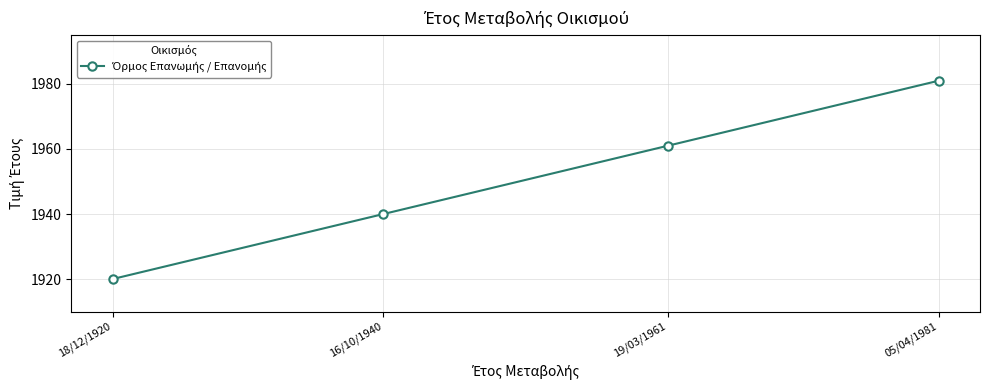

Which label corresponds to the smallest value in the chart?

18/12/1920